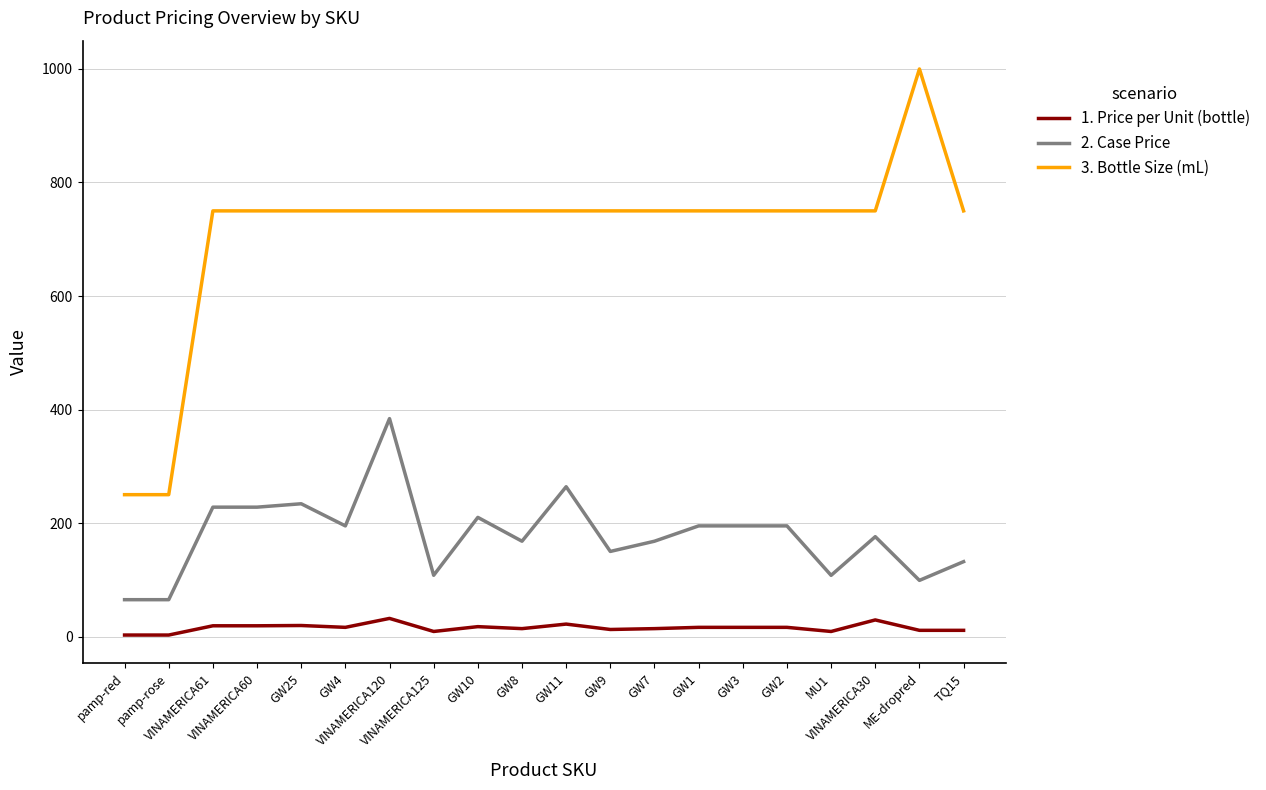

Read the 2. Case Price value at VINAMERICA30.

176.0